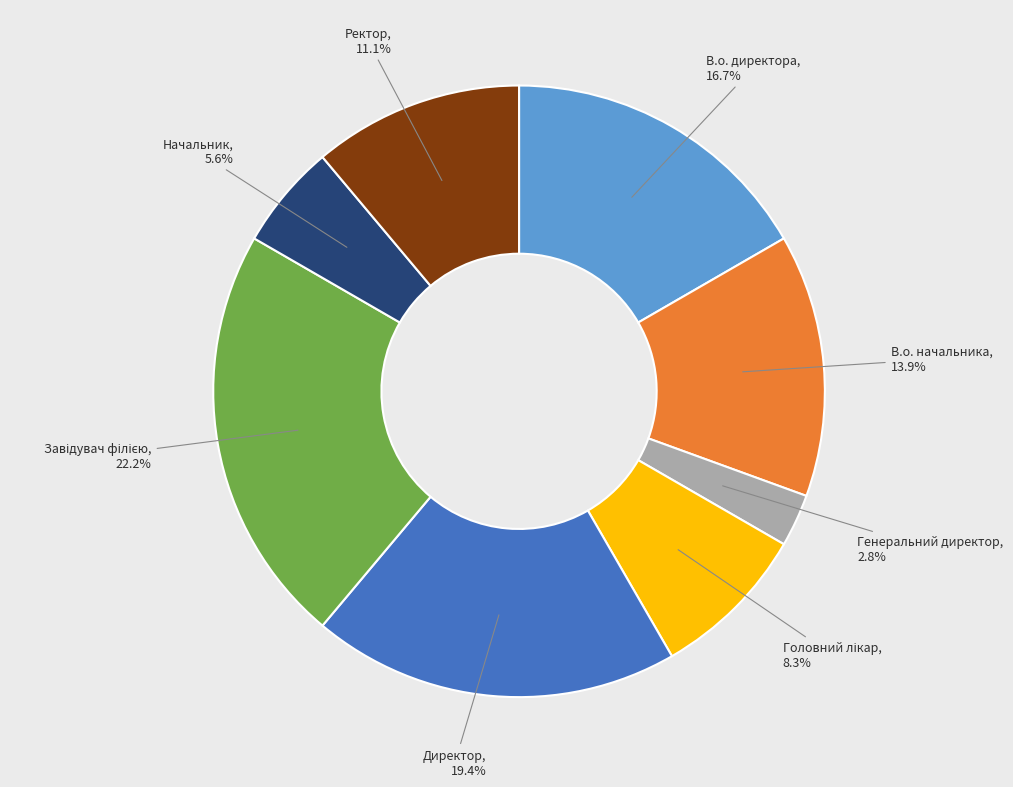

Is there a majority slice in this chart?

No